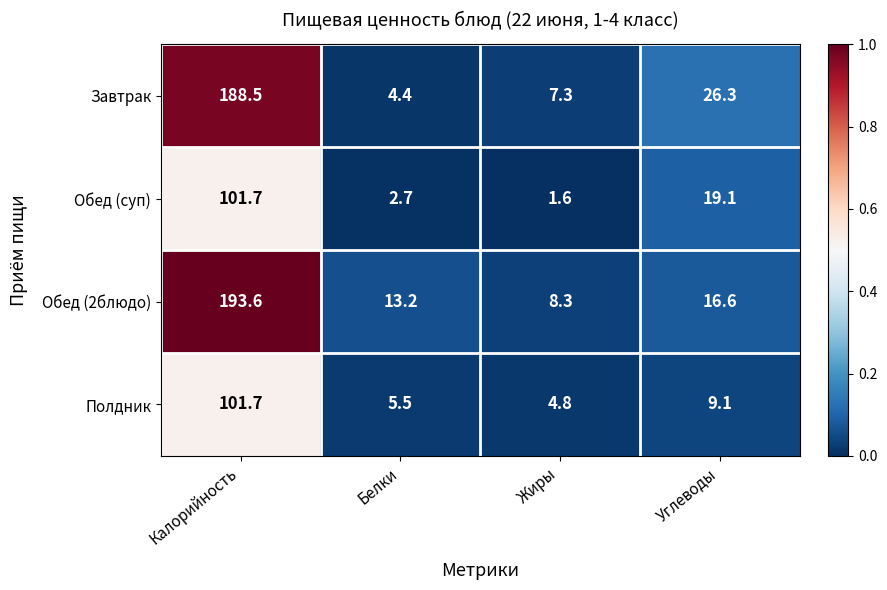

List the labels in order of Завтрак value, smallest first.

Белки, Жиры, Углеводы, Калорийность